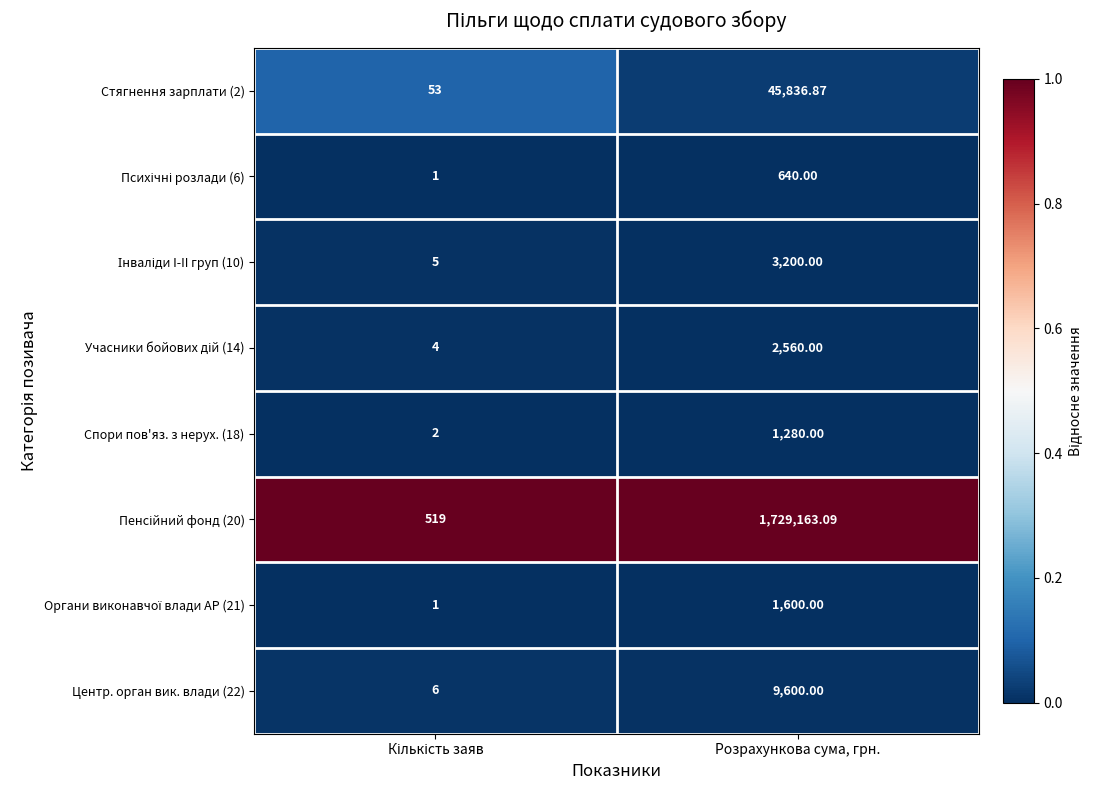

At which category is the sum across all series the highest?

Розрахункова сума, грн.